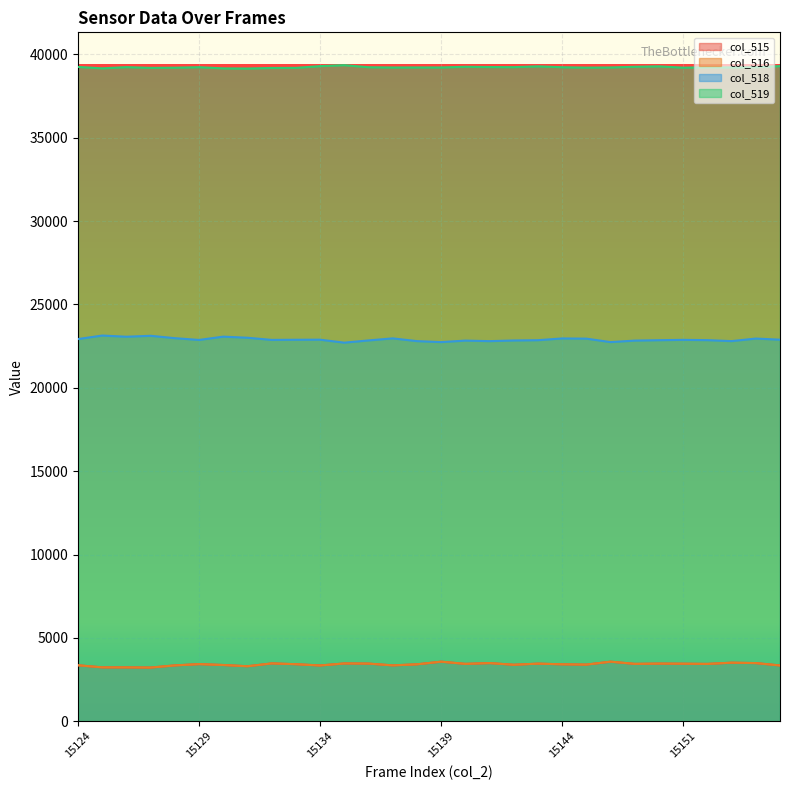

How many lines are shown in the chart?

4